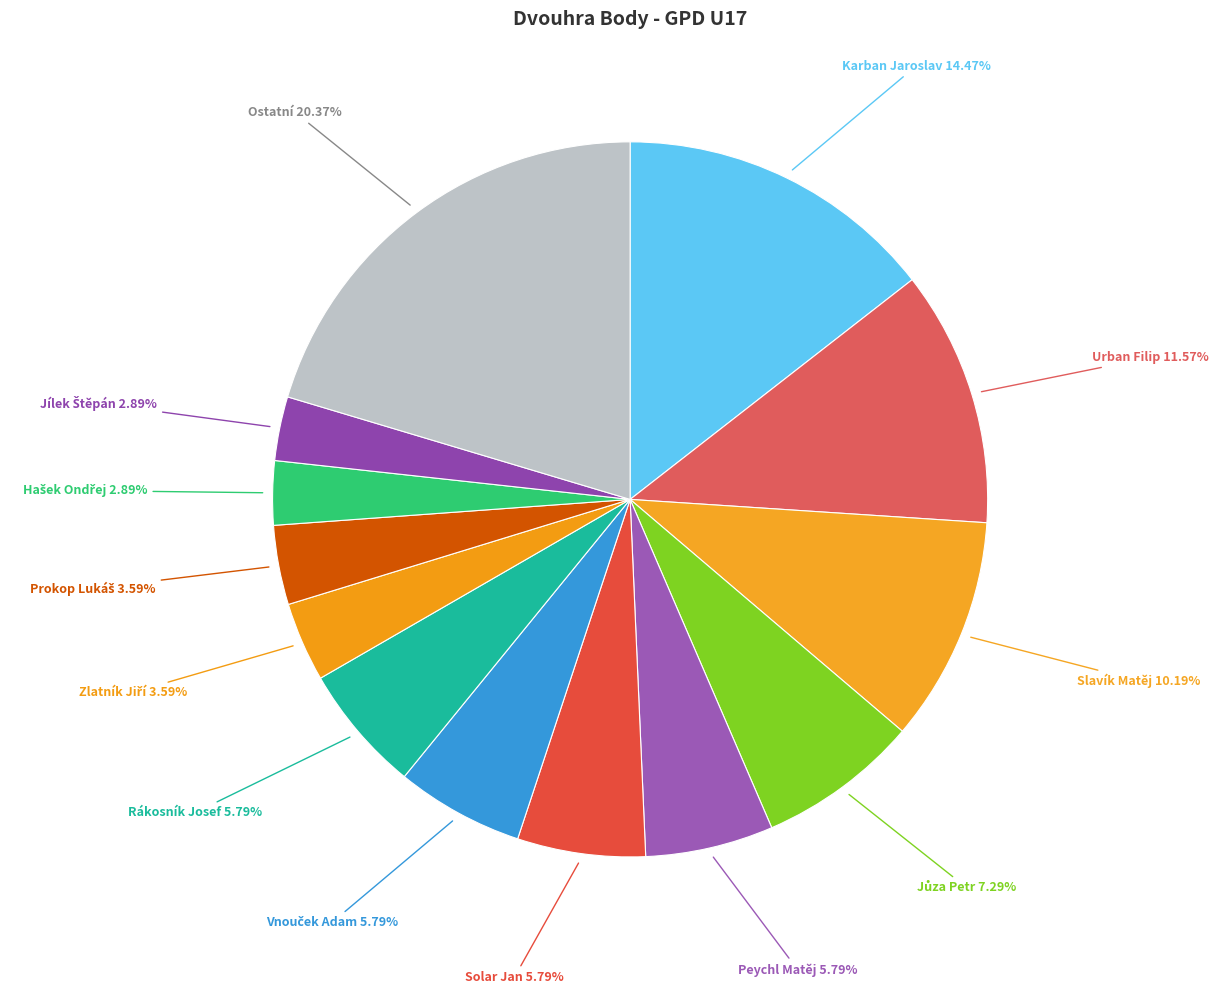

Count the number of slices in the pie.

13